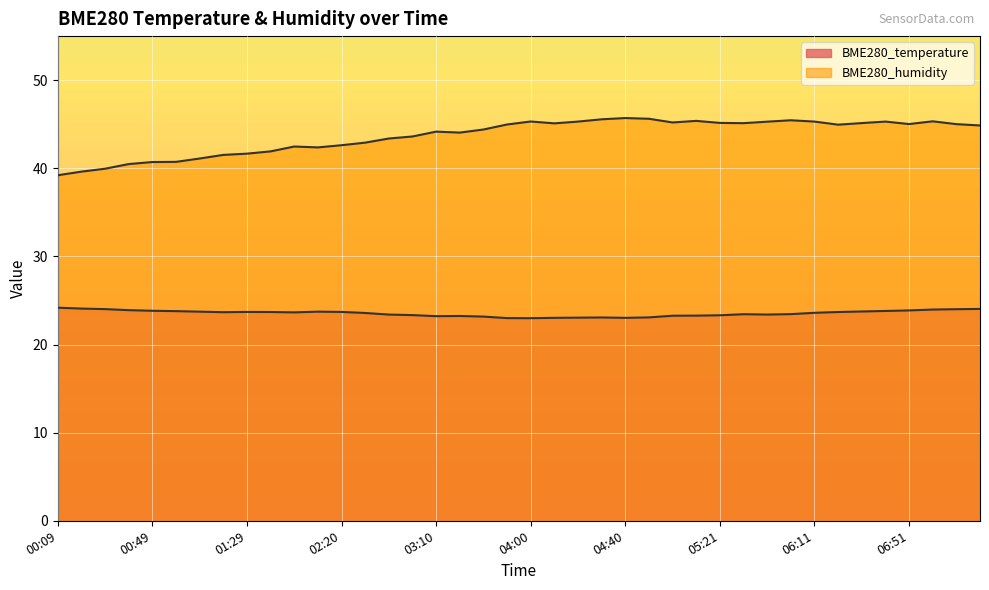

The value of BME280_humidity at 05:51 is 60.0. True or false?

False